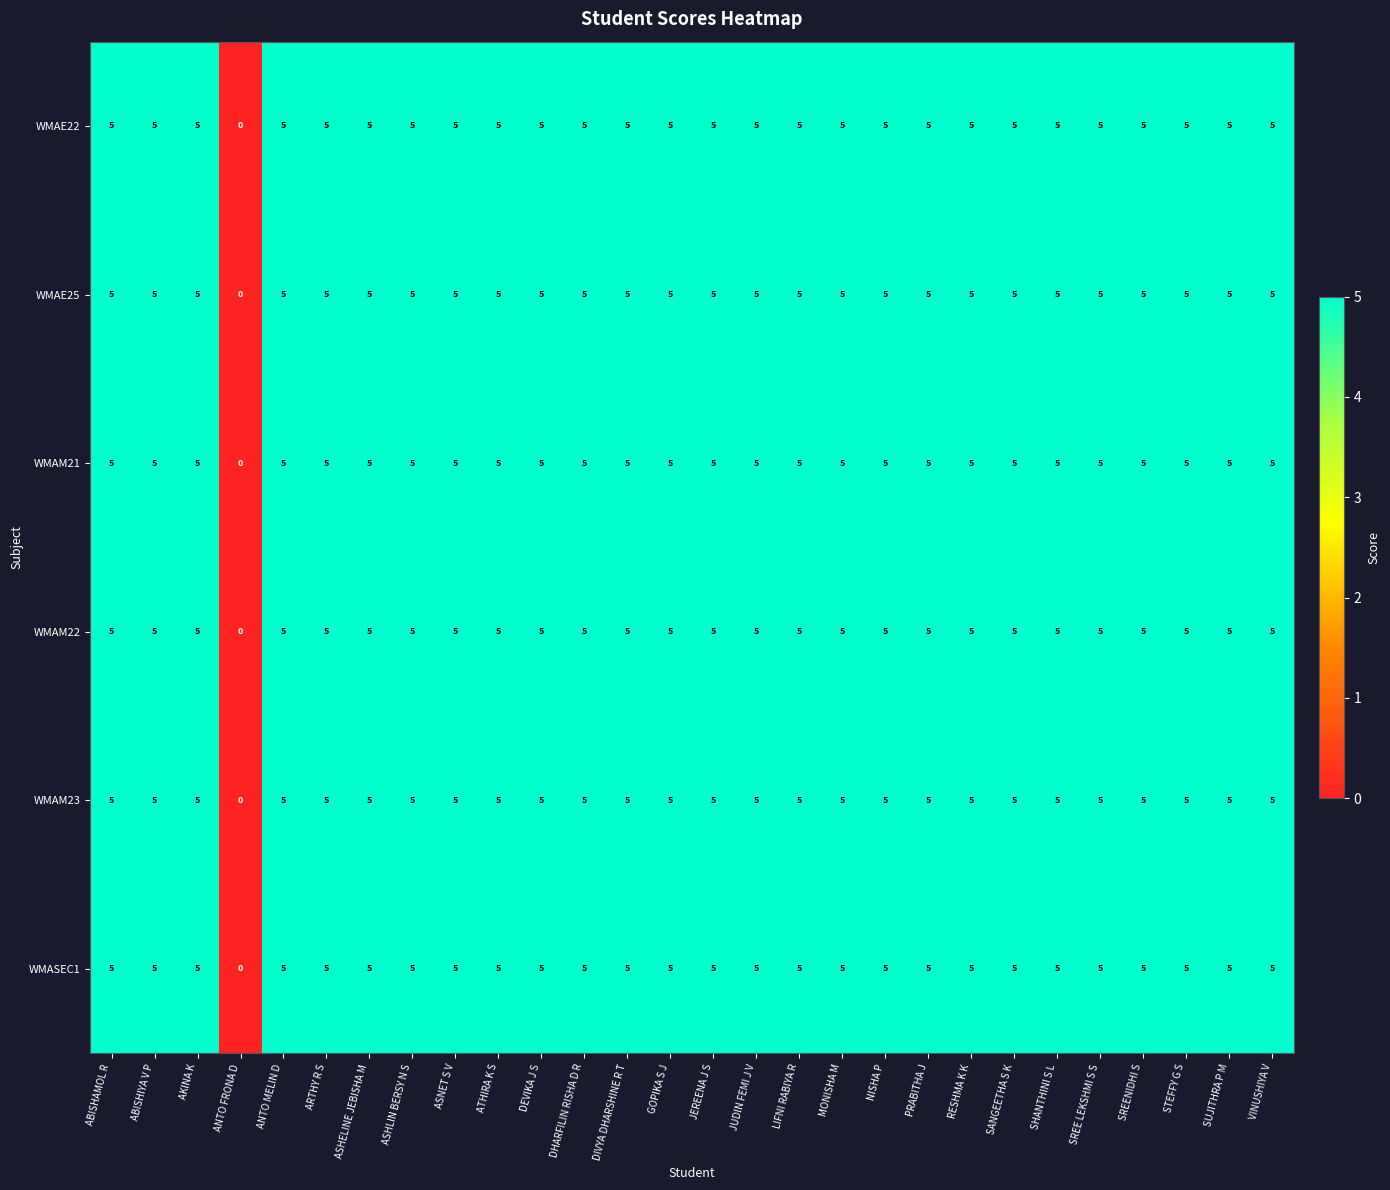

Where is WMAM23 nearest to the value 2?

ANTO FRONA D